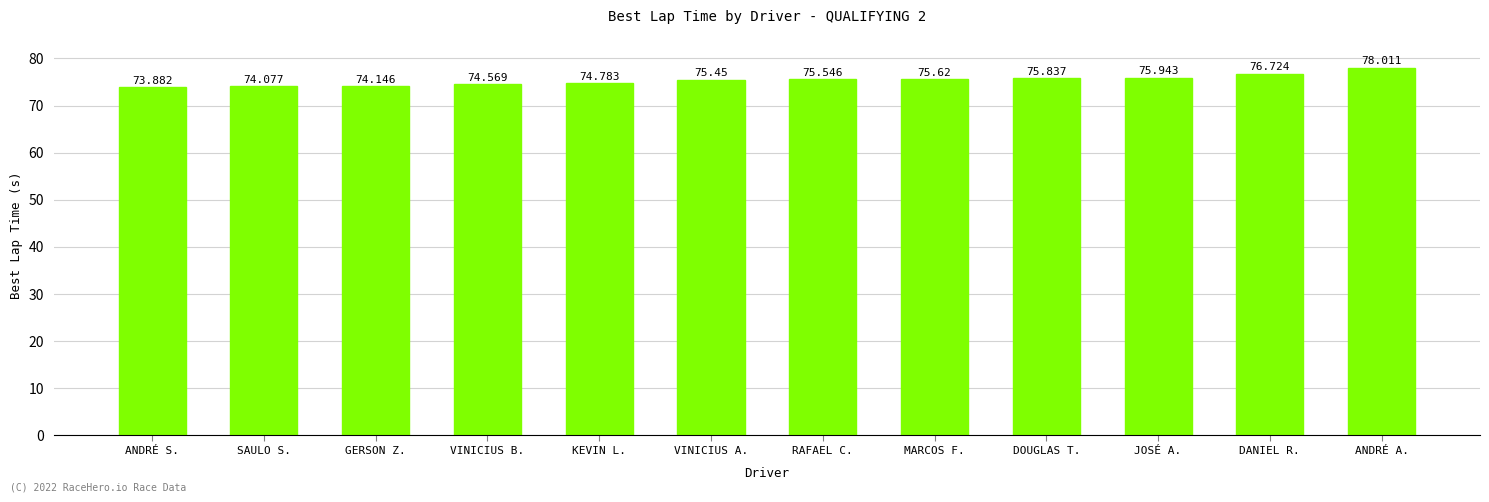

What is the sum of all values?

904.6